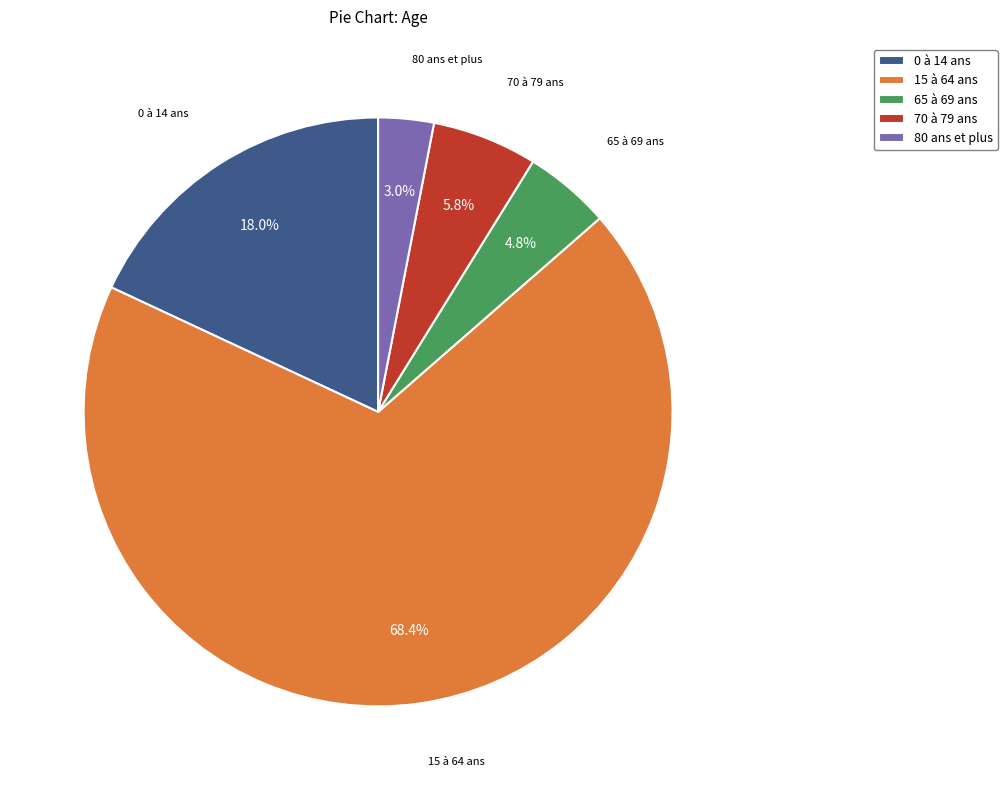

To the nearest percent, what is the average slice percentage?

20%